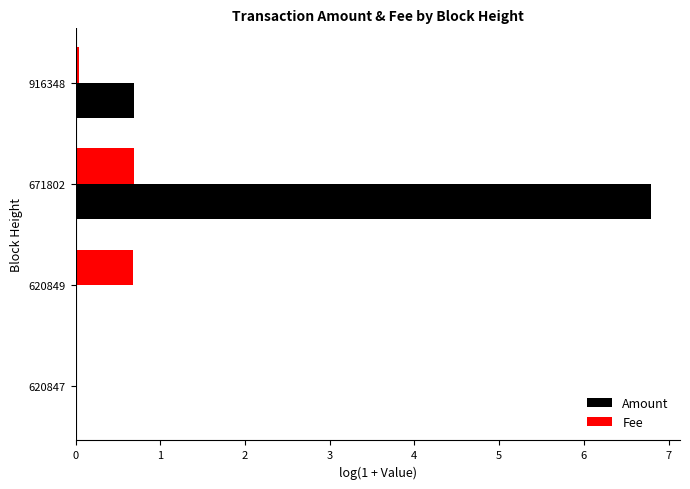

At which label is Amount closest to 3?

916348